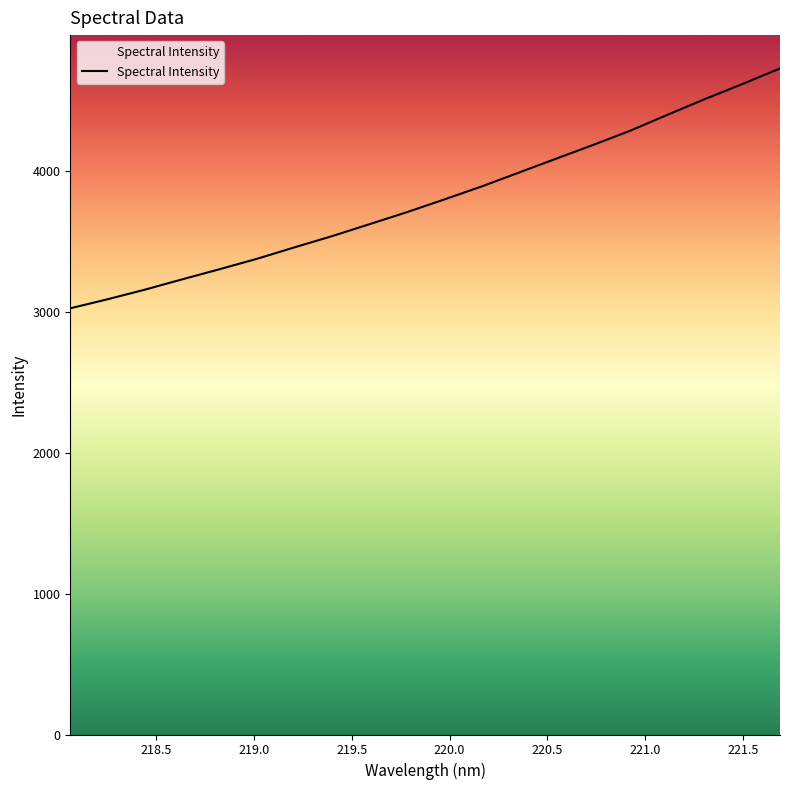

What is the smallest value displayed?

3025.5